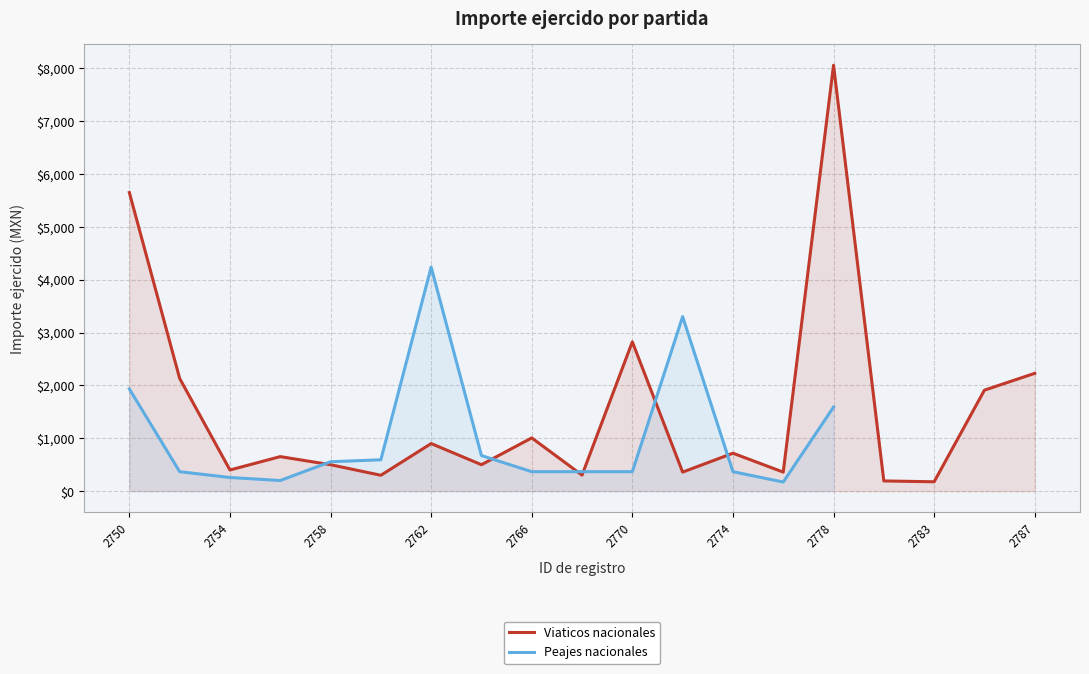

What is the average value of the Viaticos nacionales series?

1535.1